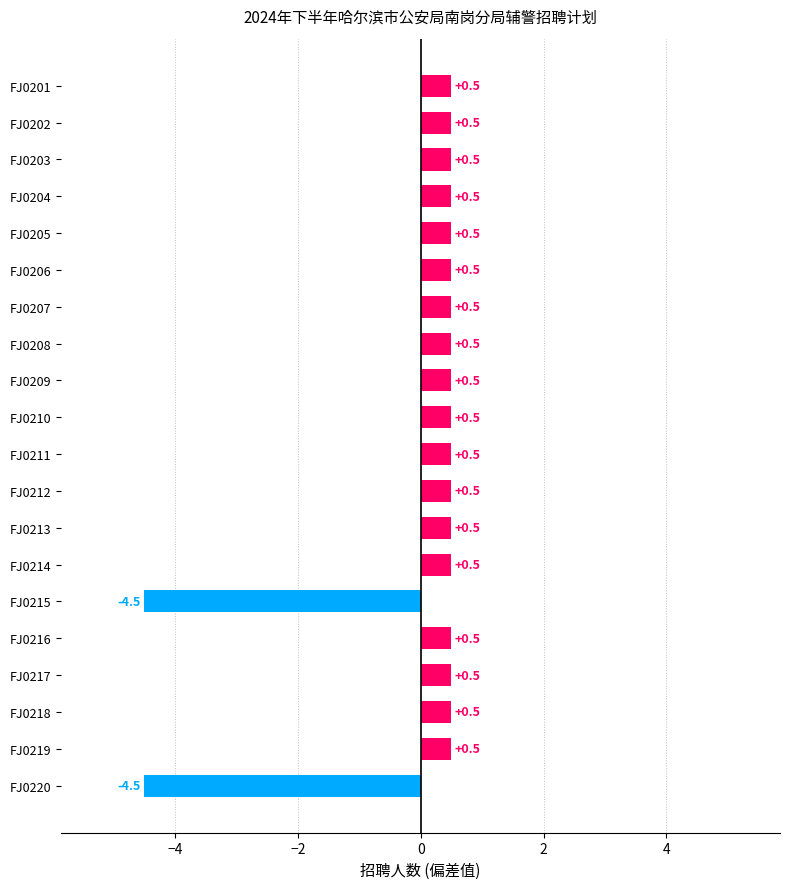

How many positive values are there?

18